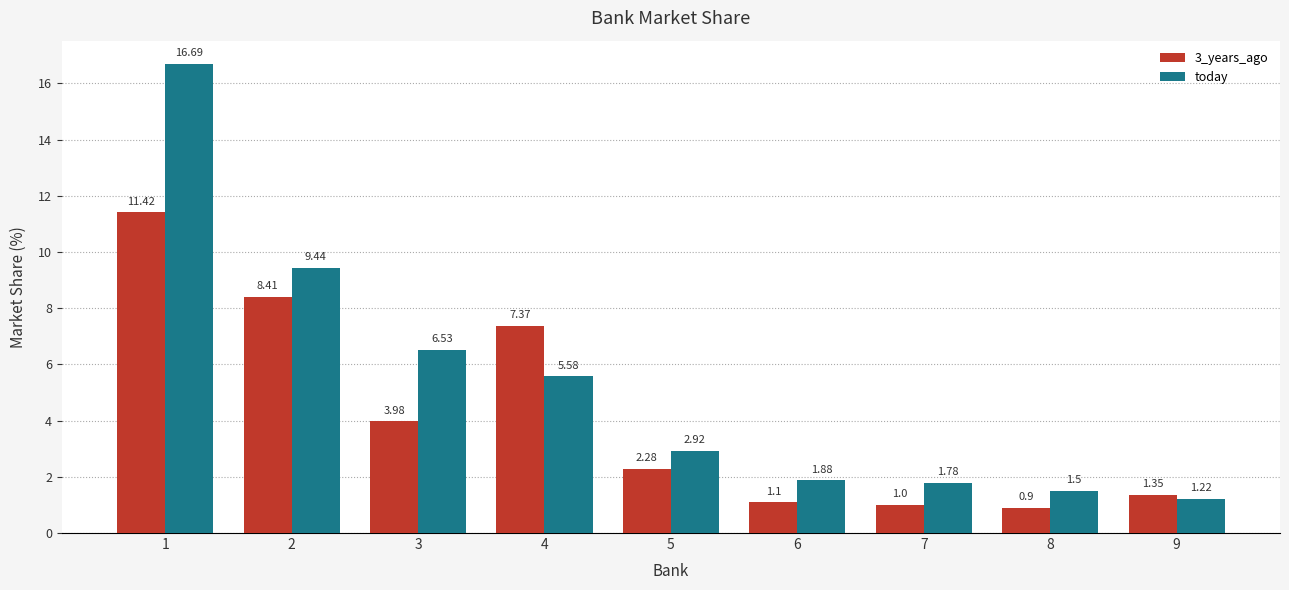

What is the total value across all series at 9?

2.6